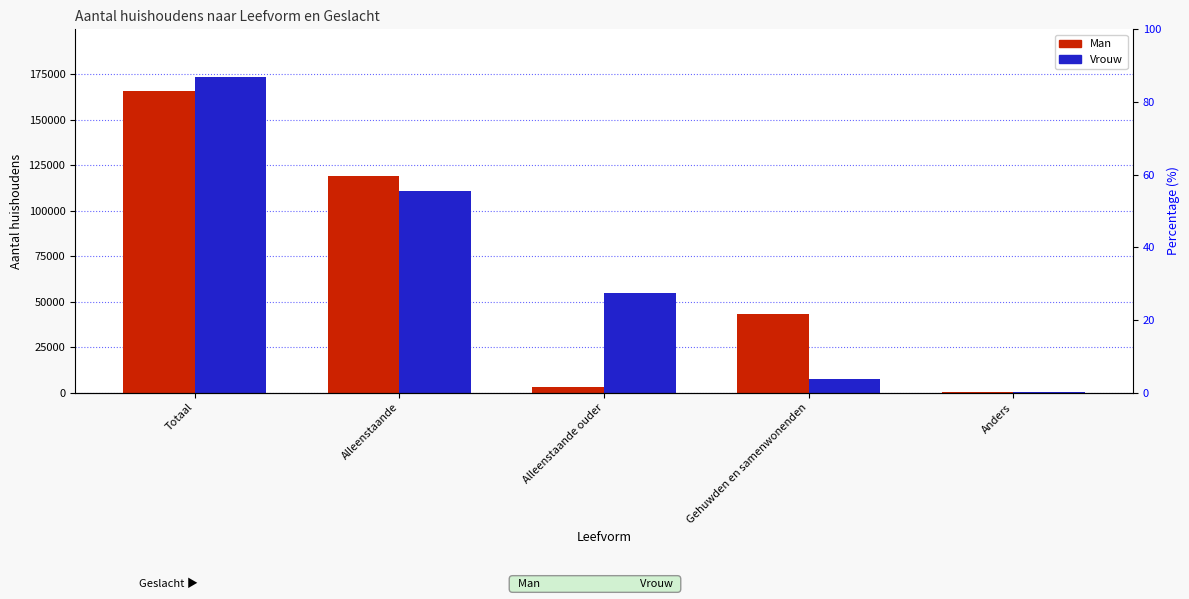

Which series has the largest range (max minus min)?

Vrouw